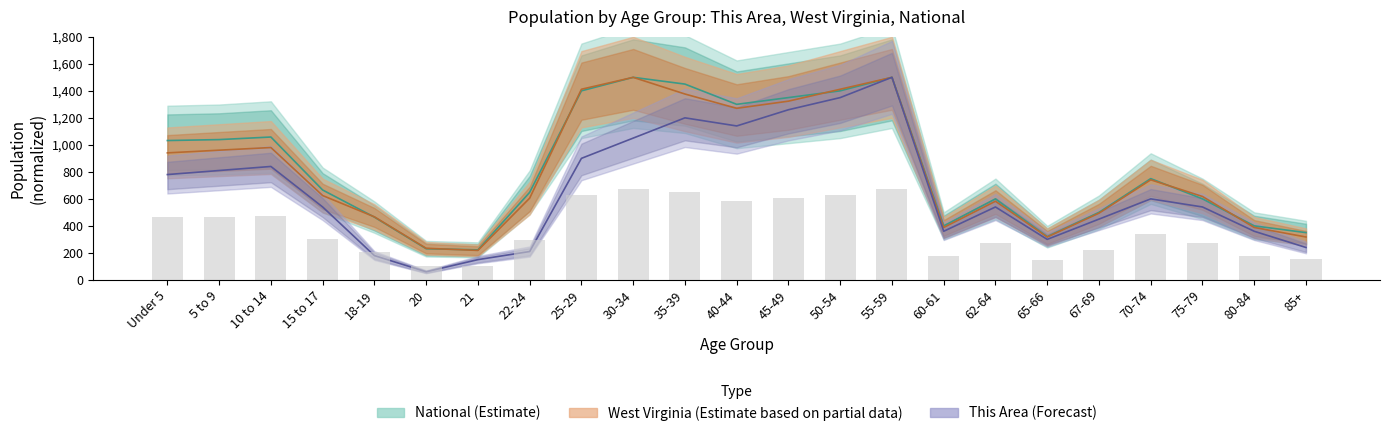

How many data points in National are less than 665?

11